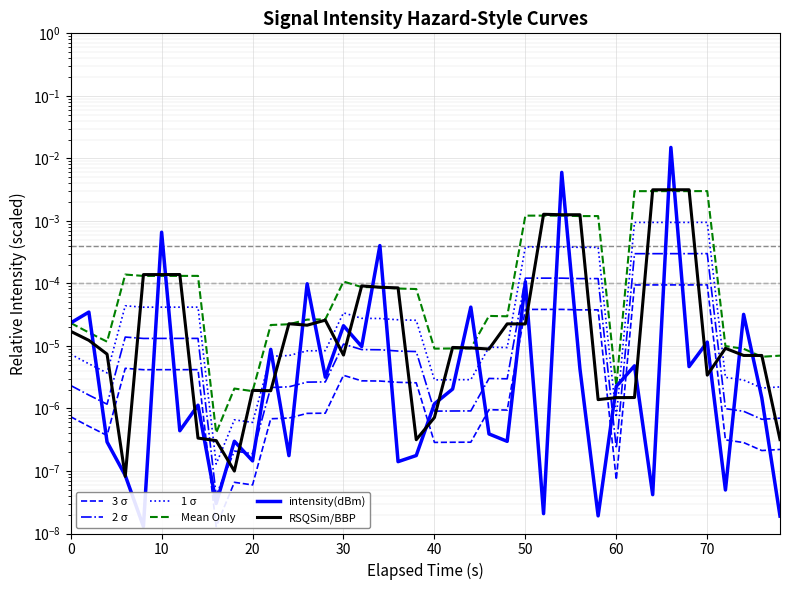

The value of 1 σ at 30 is 0.0. True or false?

False